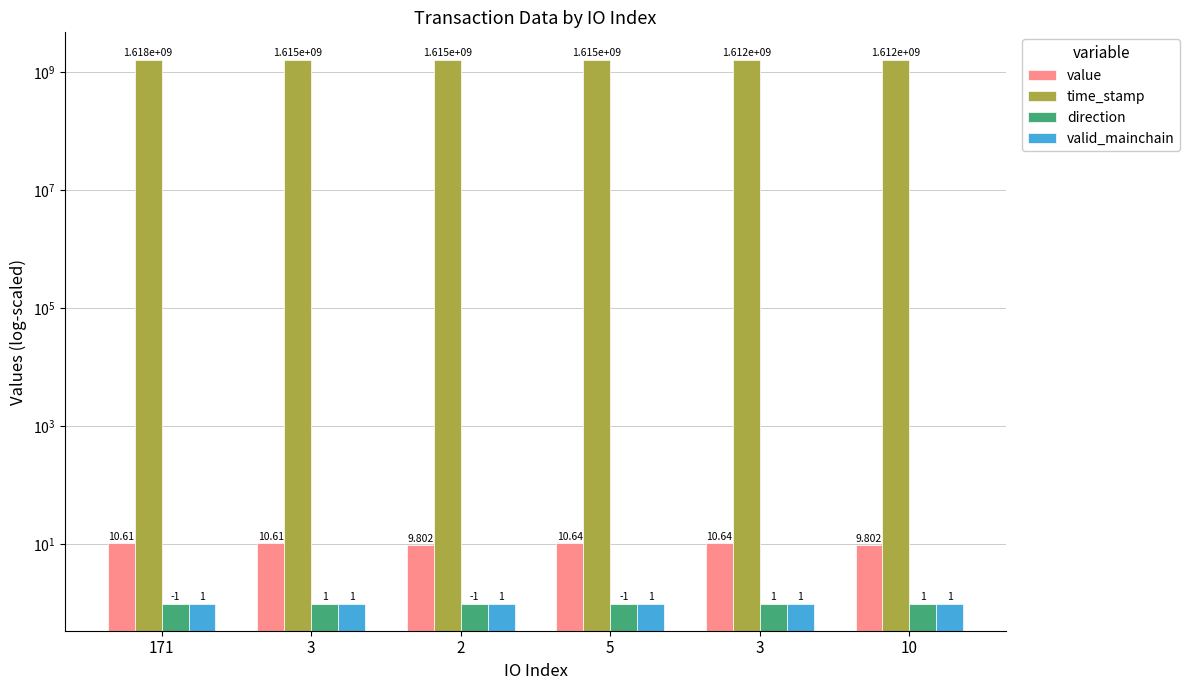

Reading left to right, list all the values displayed in this chart.

value: 171=10.6	3=10.6	2=9.8	5=10.6	3=10.6	10=9.8
time_stamp: 171=1618283268.0	3=1615352940.0	2=1614831159.0	5=1614828923.0	3=1611881832.0	10=1611744499.0
direction: 171=1.0	3=1.0	2=1.0	5=1.0	3=1.0	10=1.0
valid_mainchain: 171=1.0	3=1.0	2=1.0	5=1.0	3=1.0	10=1.0